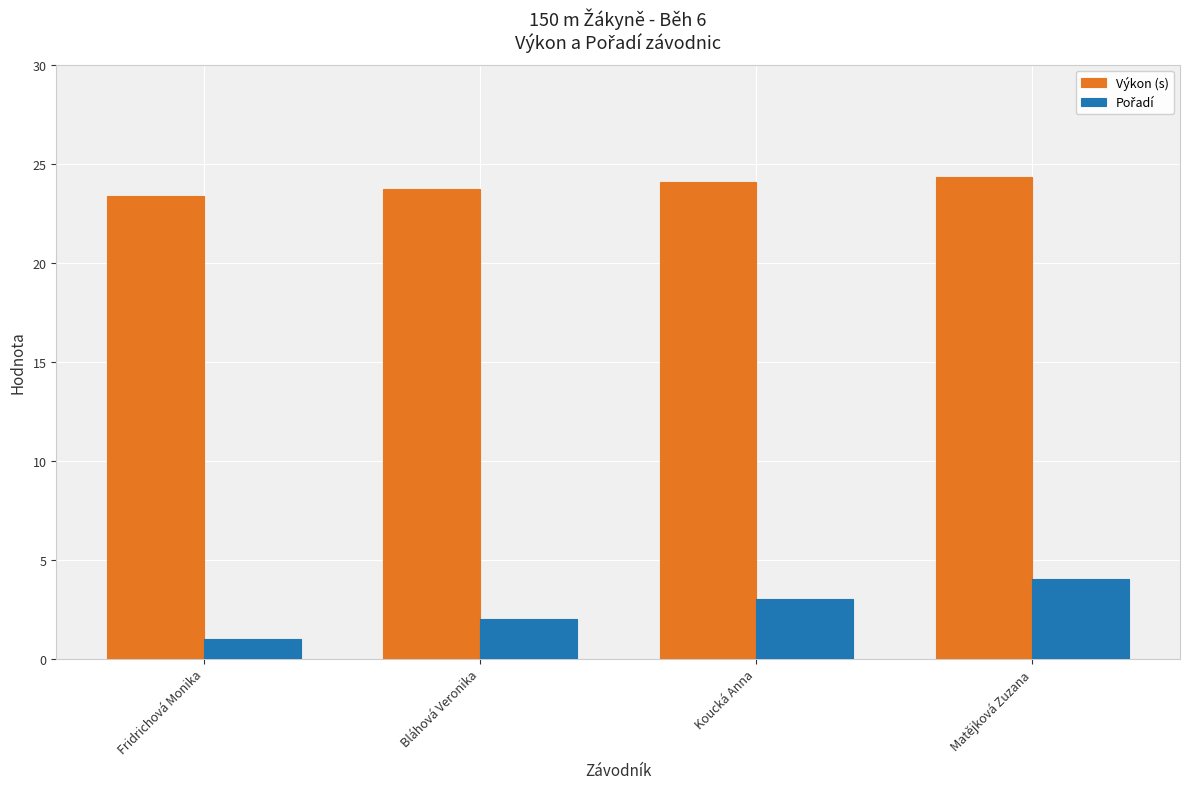

Does the chart contain any negative values?

No